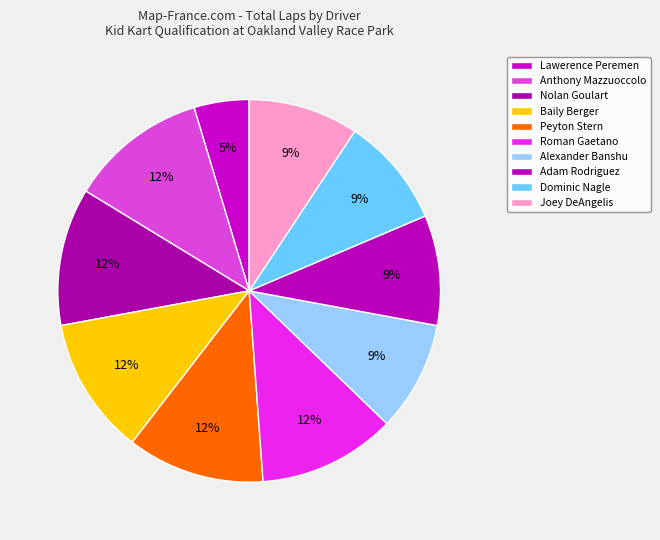

How many segments does this pie chart have?

10